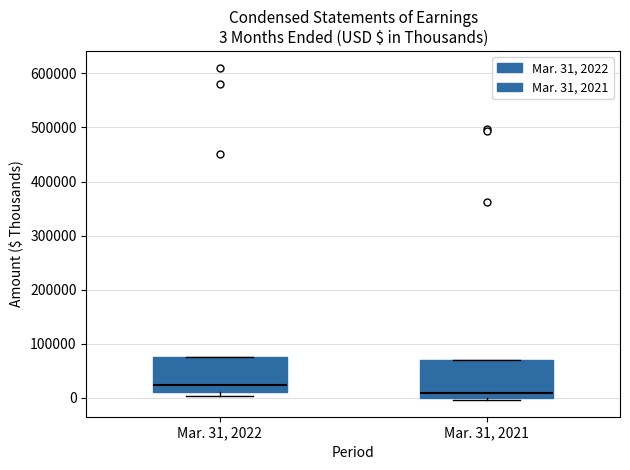

Which box's median line is the lowest?

Mar. 31, 2021